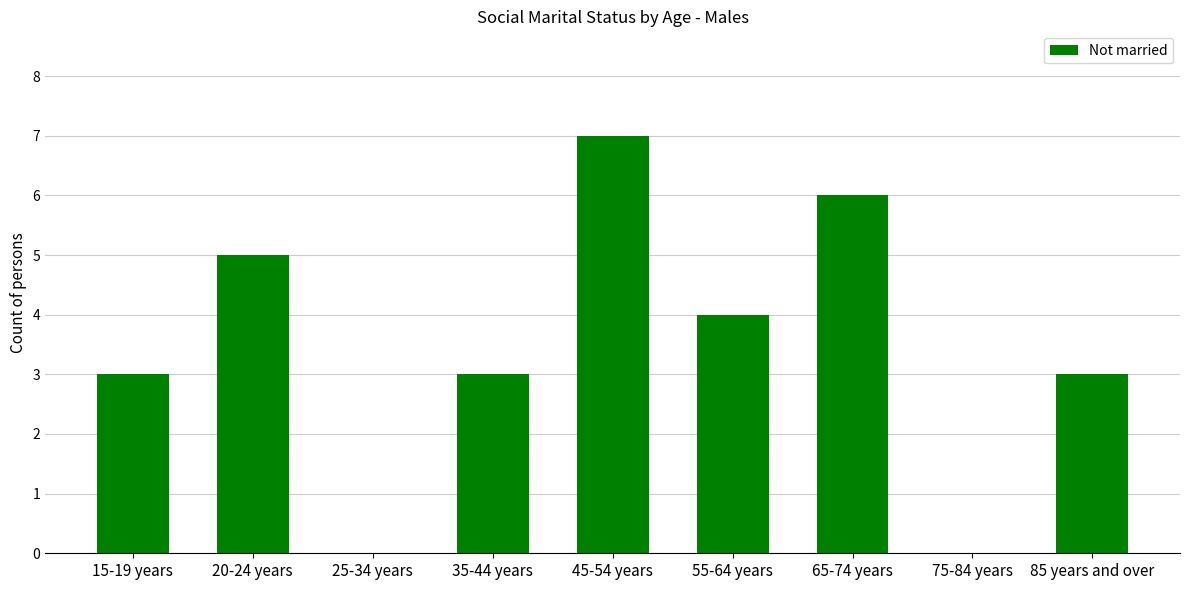

What is the change in value from 35-44 years to 65-74 years?

+3